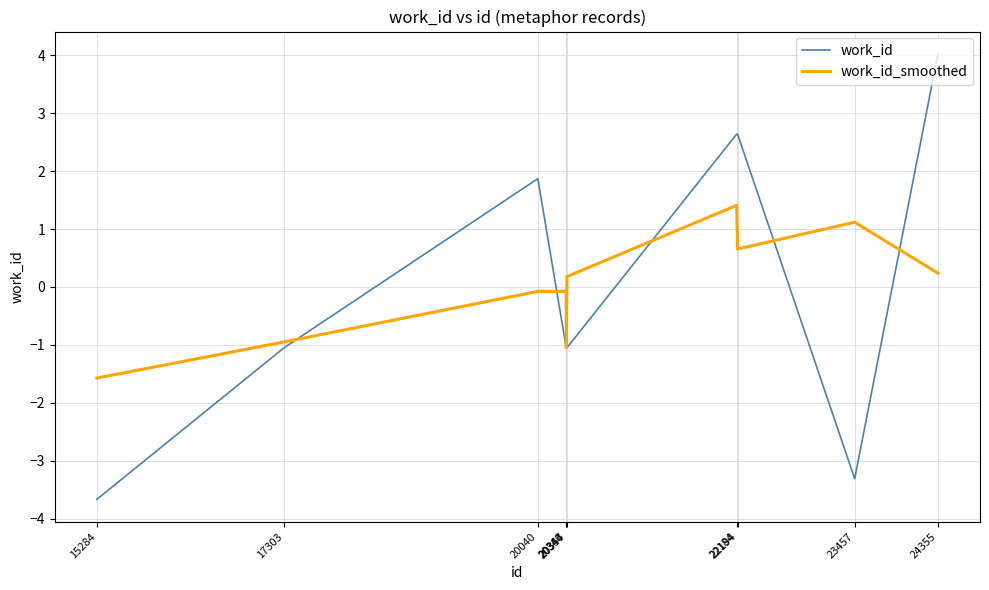

Reading left to right, what are all the values shown in this chart?

work_id: 15284=-3.7	17303=-1.0	20040=1.9	20346=-1.0	20347=-1.0	20354=-1.0	22184=2.6	22194=2.6	23457=-3.3	24355=4.0
work_id_smoothed: 15284=-1.6	17303=-0.9	20040=-0.1	20346=-0.1	20347=-1.0	20354=0.2	22184=1.4	22194=0.7	23457=1.1	24355=0.2